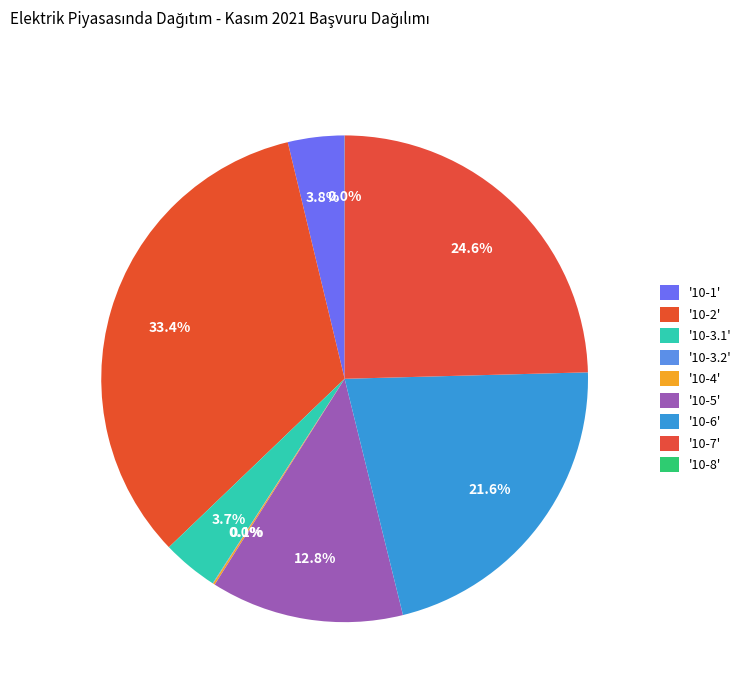

Which slice is the smallest?

10-8